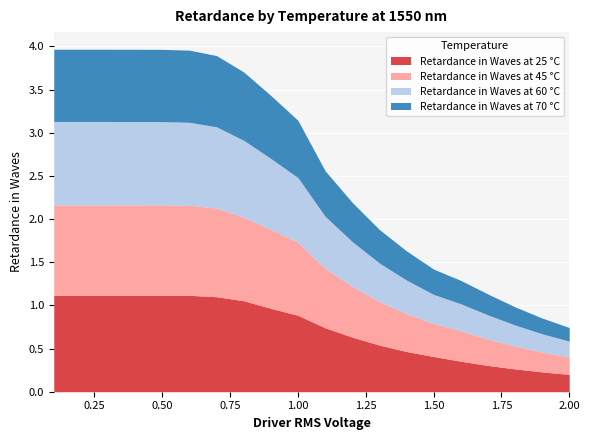

At which label is Retardance in Waves at 60 °C closest to 0?

2.0